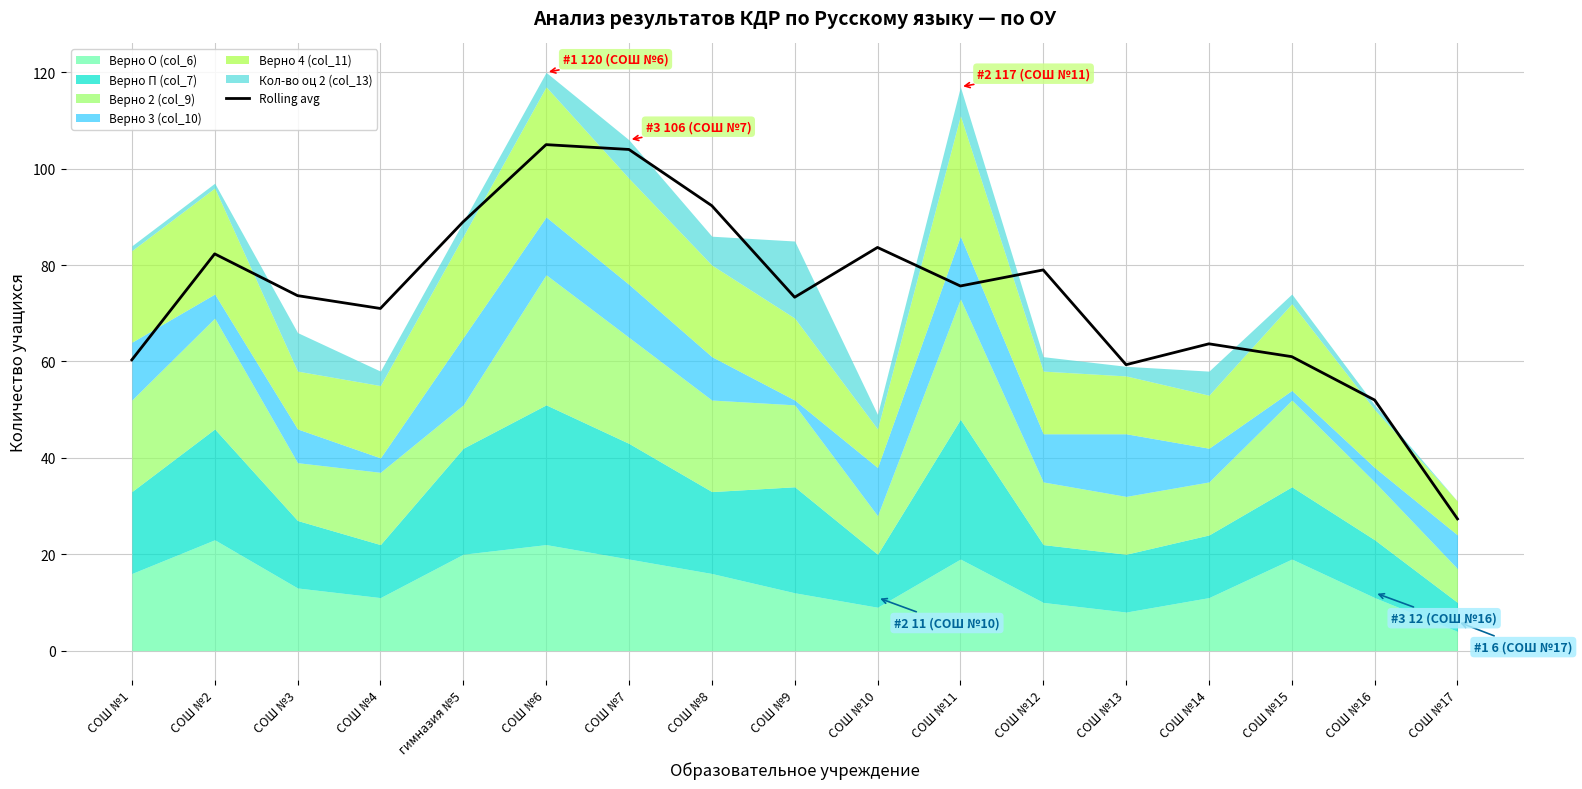

True or false: the data has more than 1 interior local peaks.

True